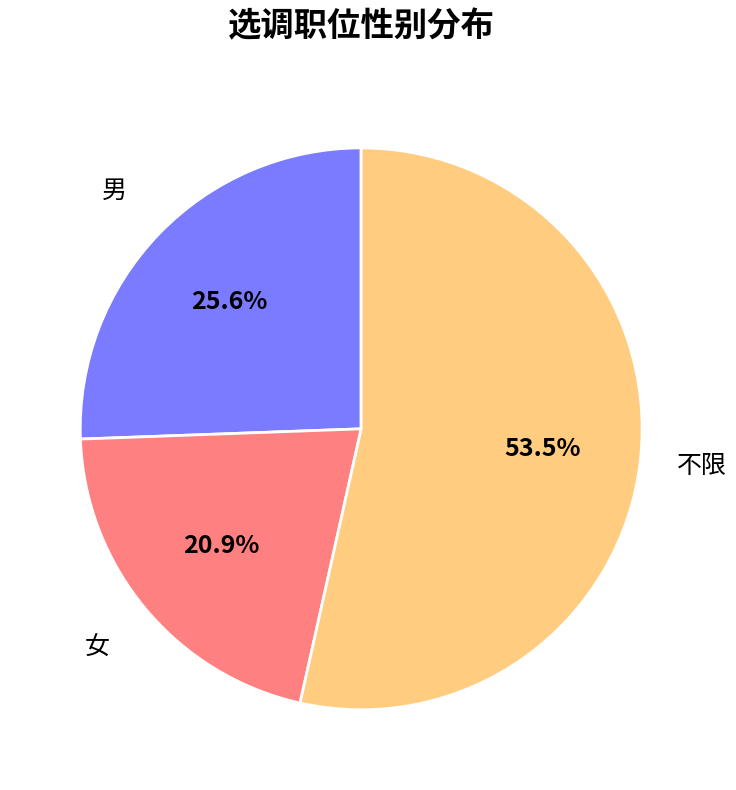

Is there any slice that represents more than half of the pie?

Yes